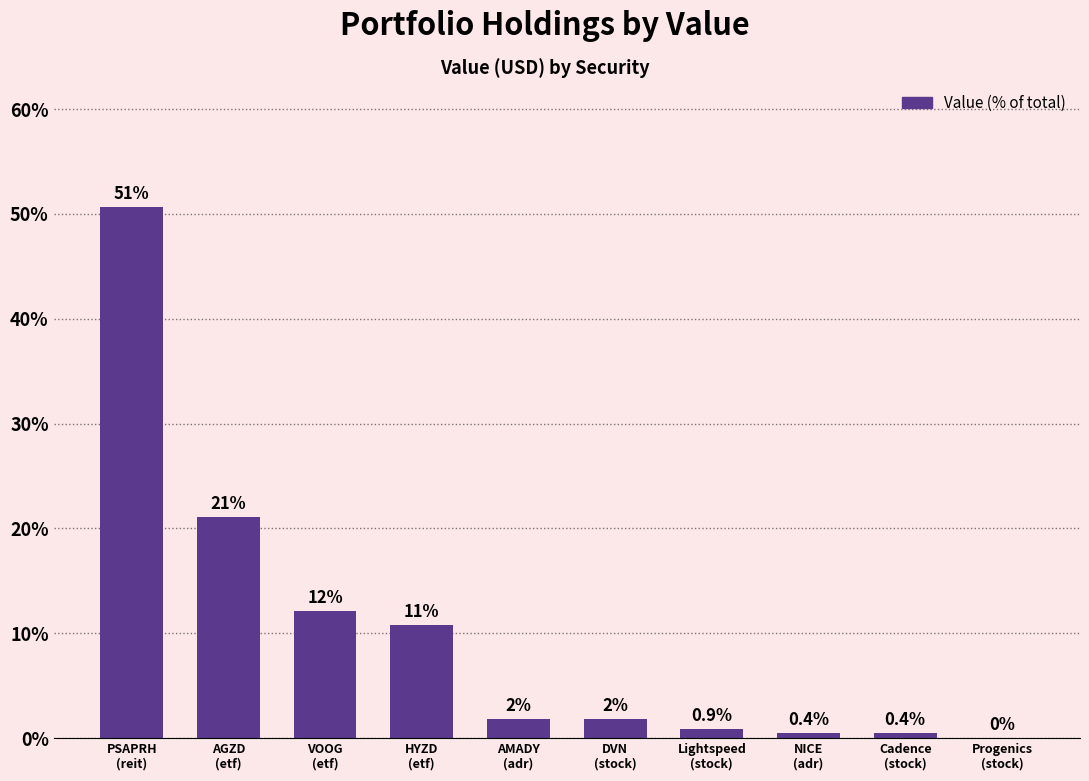

Are the bars grouped side by side (vs. stacked)?

No